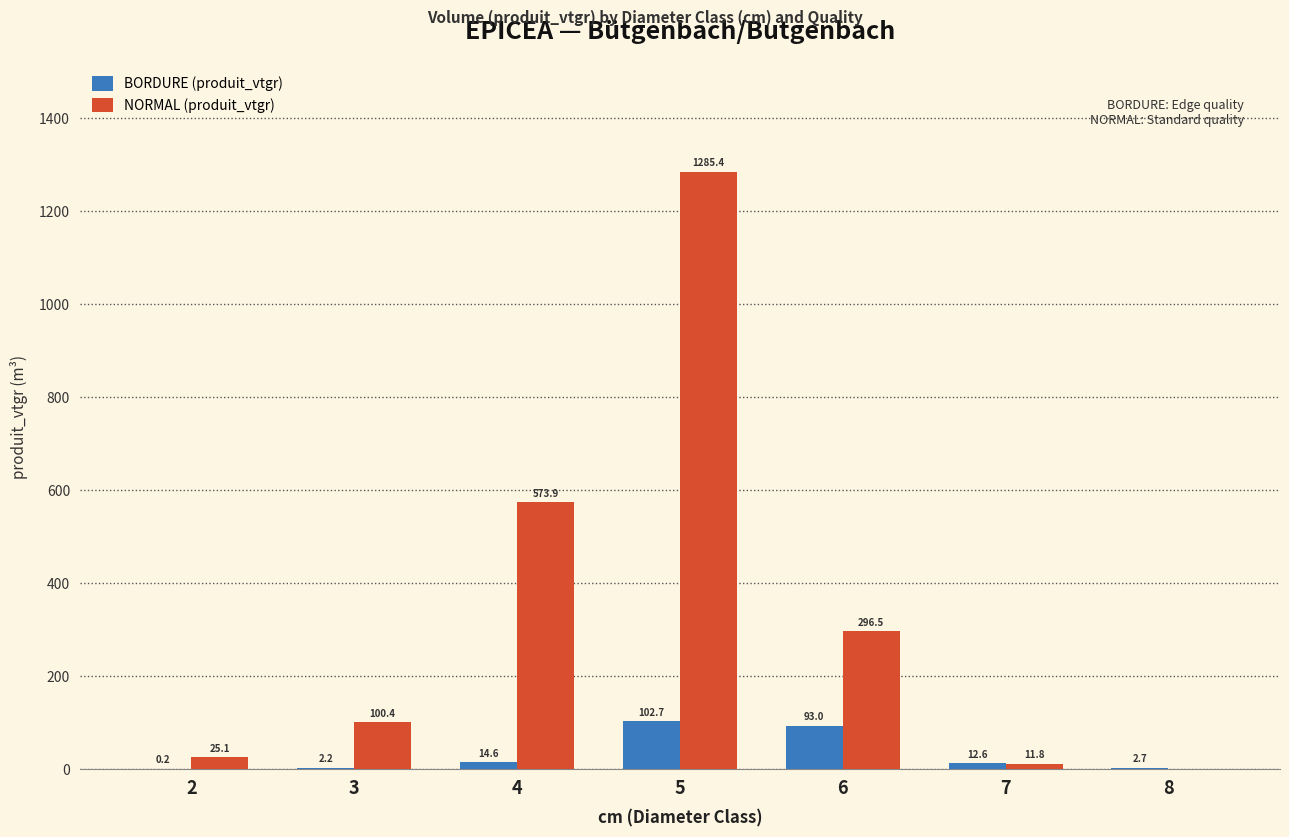

Which category has the highest value in the NORMAL (produit_vtgr) series?

5